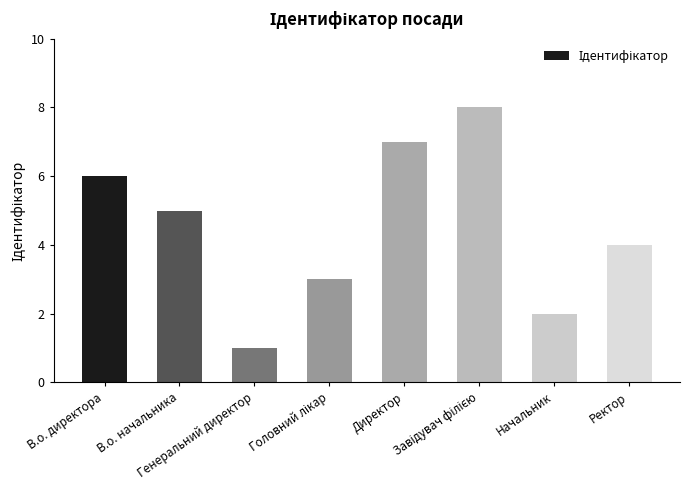

What is the smallest value displayed?

1